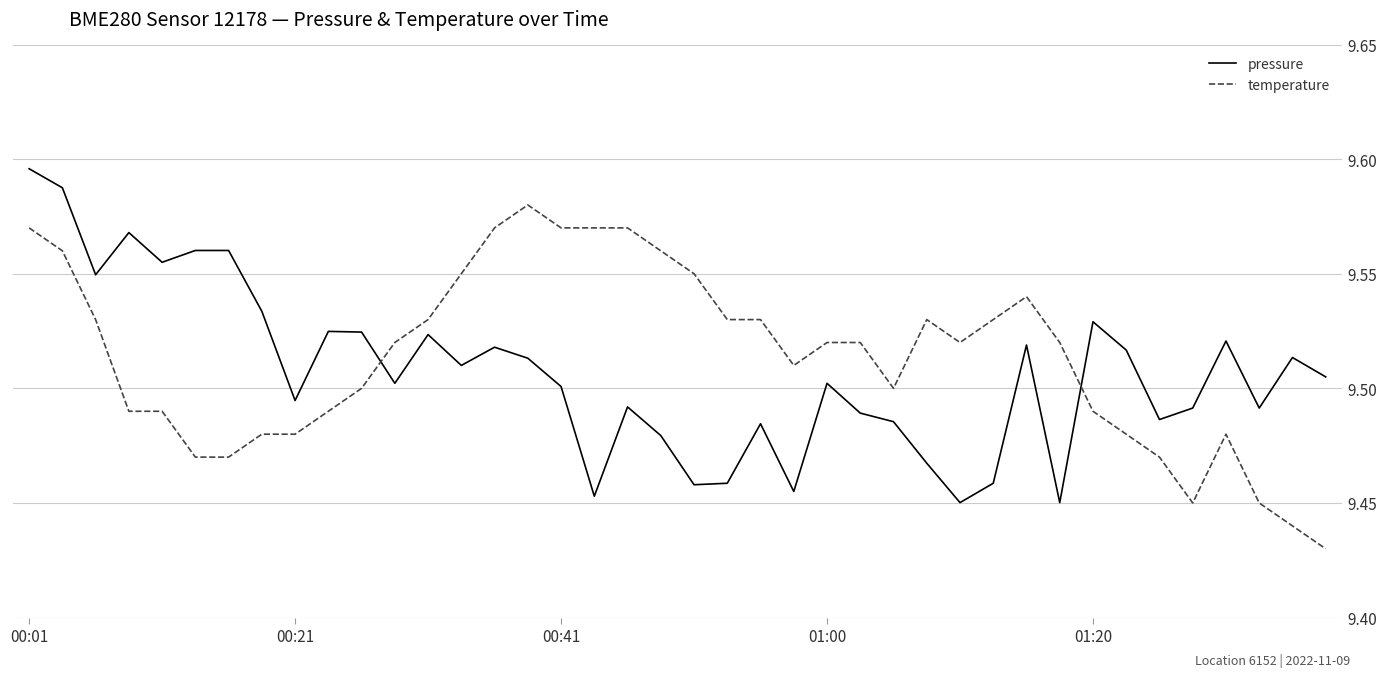

Read the temperature value at 10.

9.5